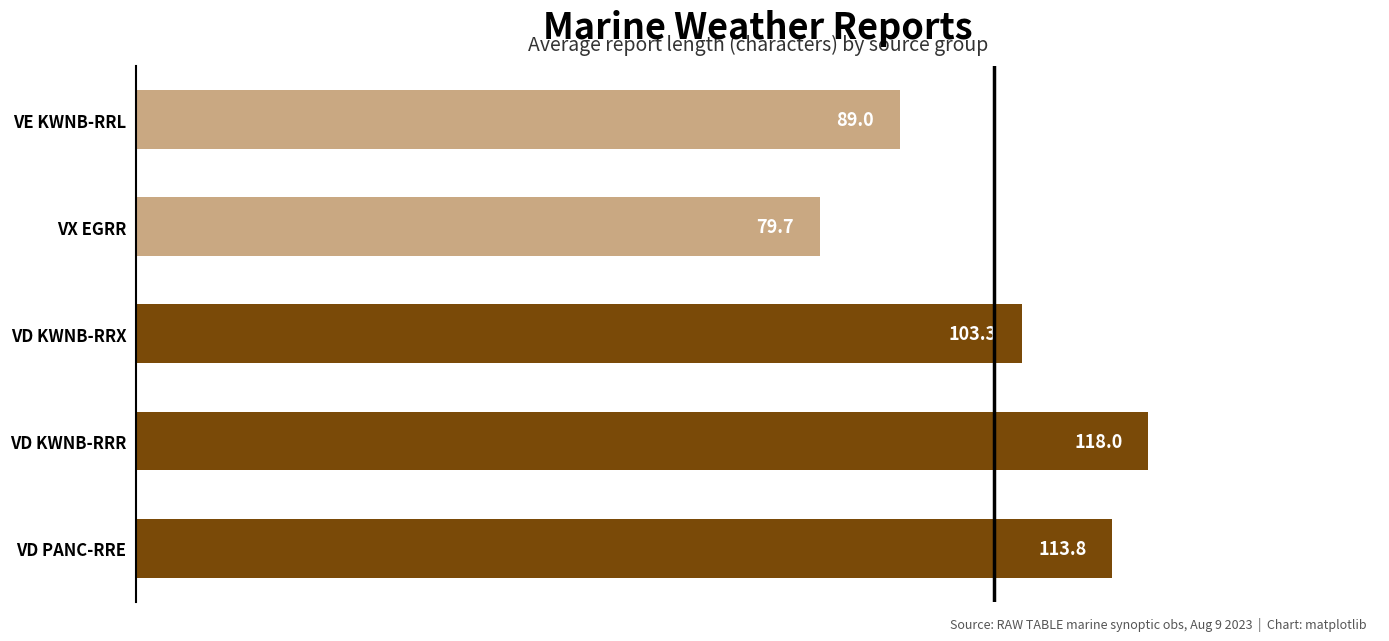

True or false: the data shows 113.8 at VD PANC-RRE.

True